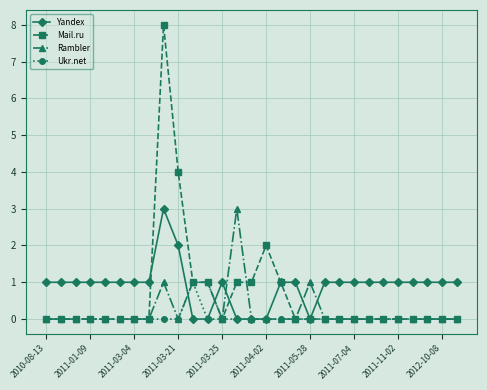

Rank the series by their average value, from lowest to highest.

Ukr.net, Rambler, Mail.ru, Yandex